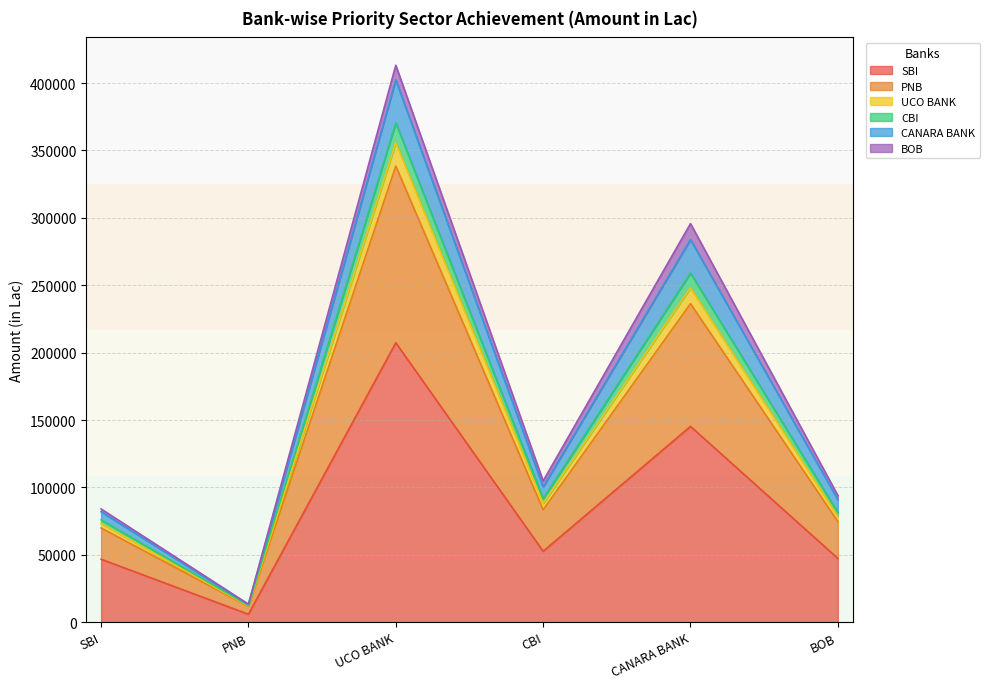

What is the total value across all series at UCO BANK?

413177.2